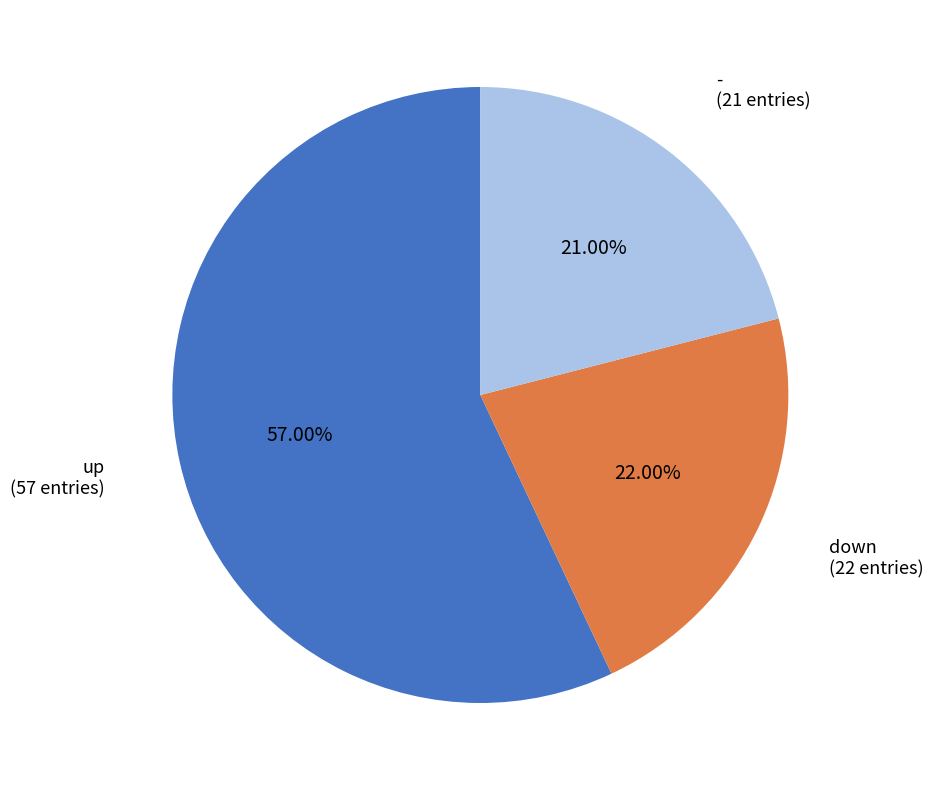

How many slices are in this pie chart?

3